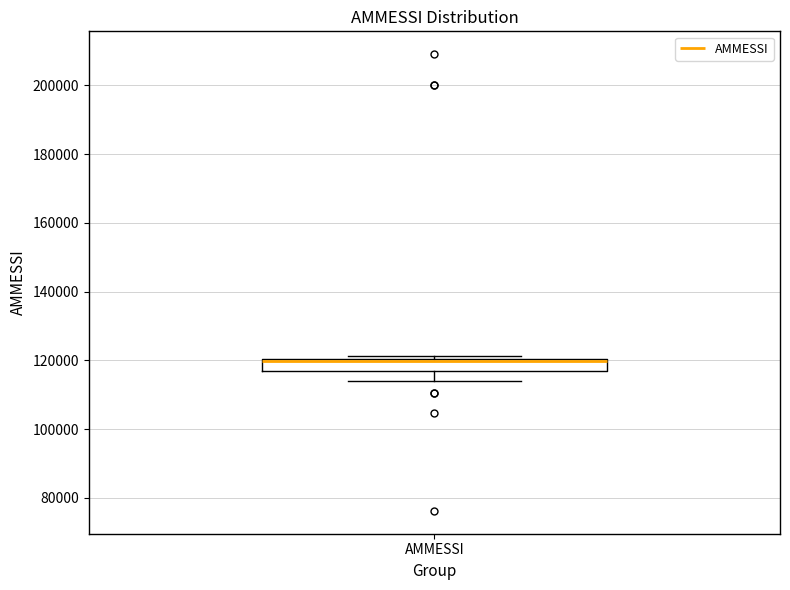

Where is the lower edge of the box for AMMESSI on the y-axis? The values are not printed on the chart, so give them approximately, as read against the axis.

116000